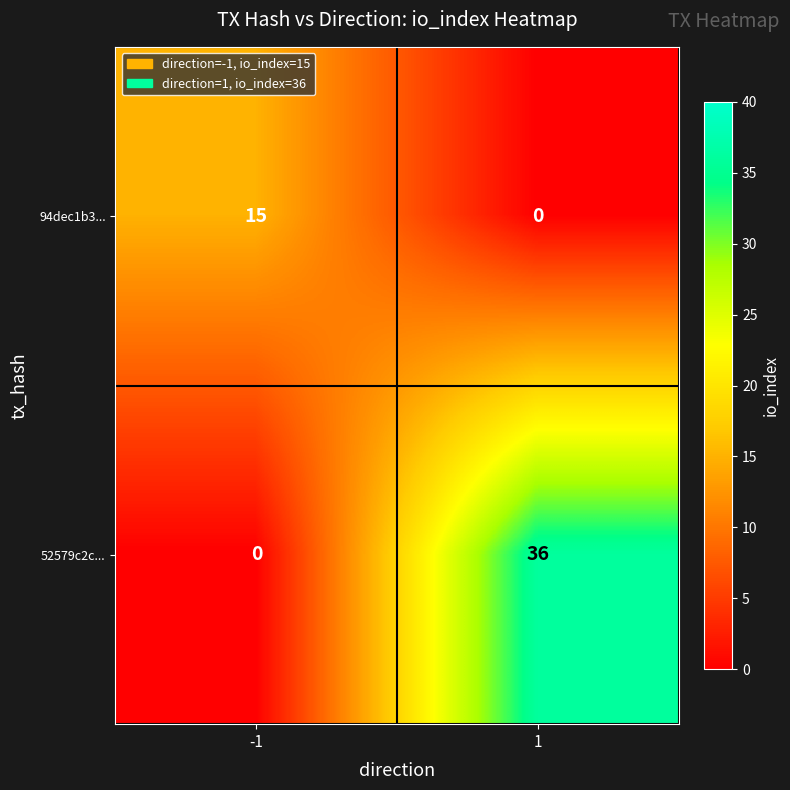

How many data points does each series have?

2